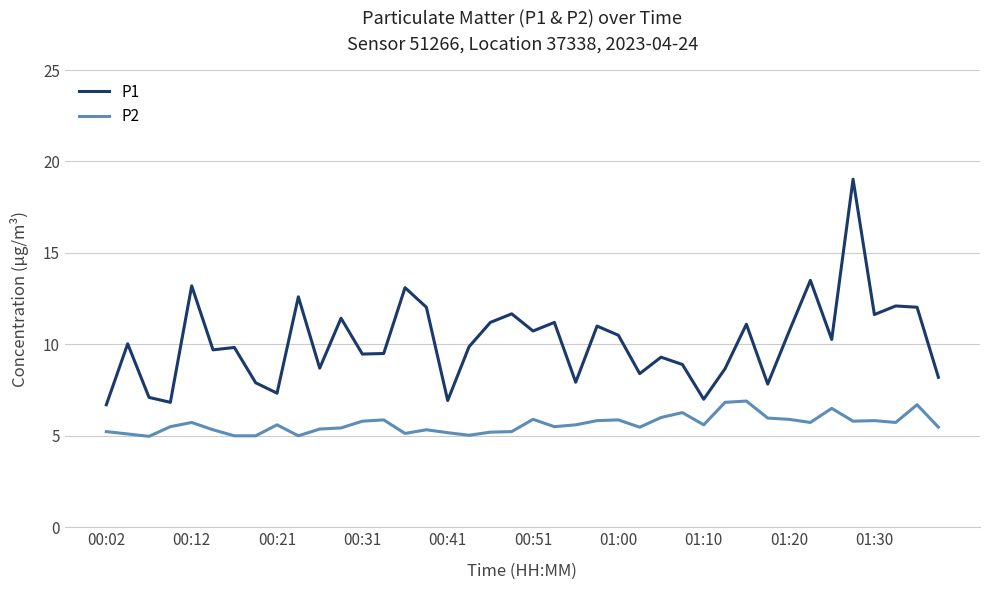

True or false: P2 and P1 cross at least once.

False